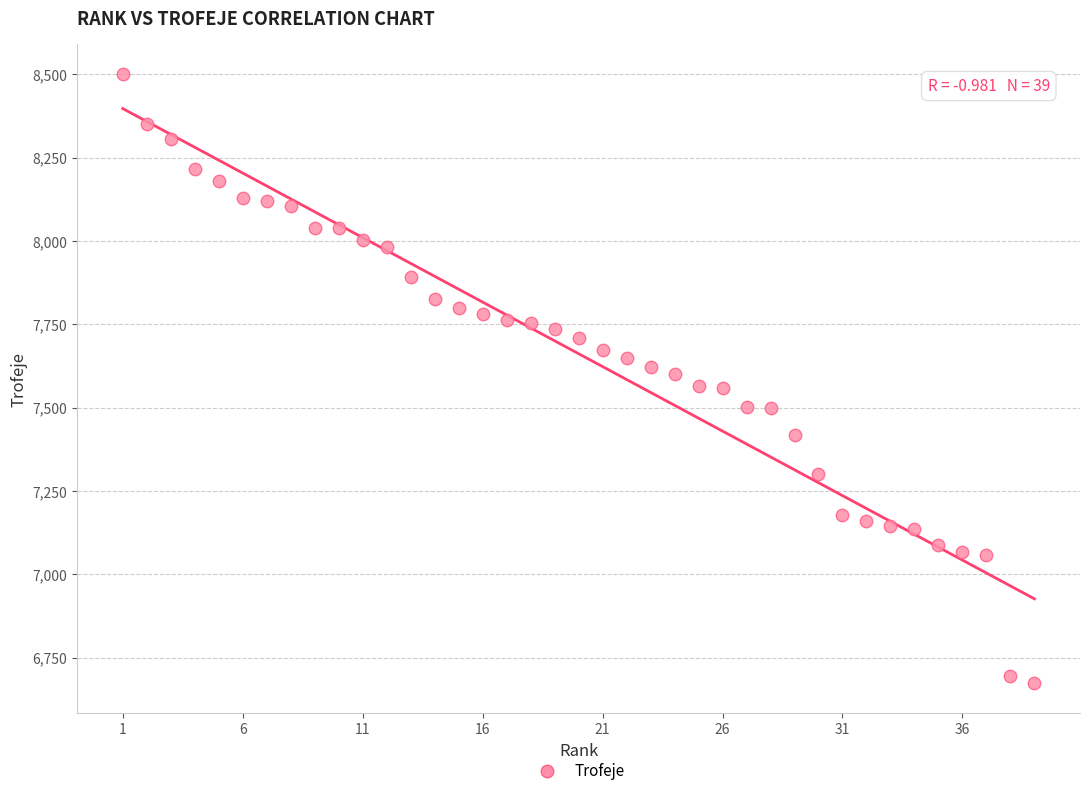

What is the range of Y values (max minus min)?

1826